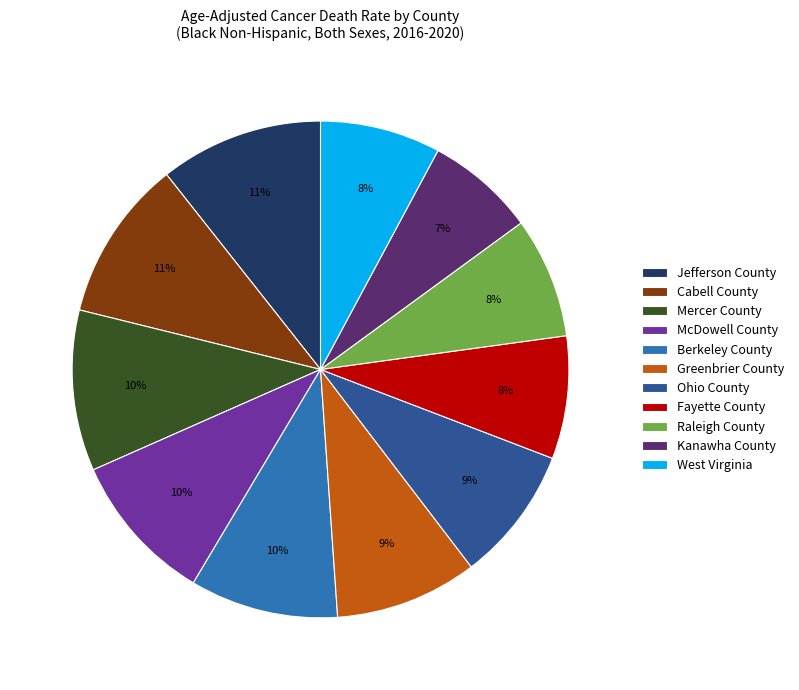

Do Raleigh County and West Virginia together represent more than half of the pie?

No